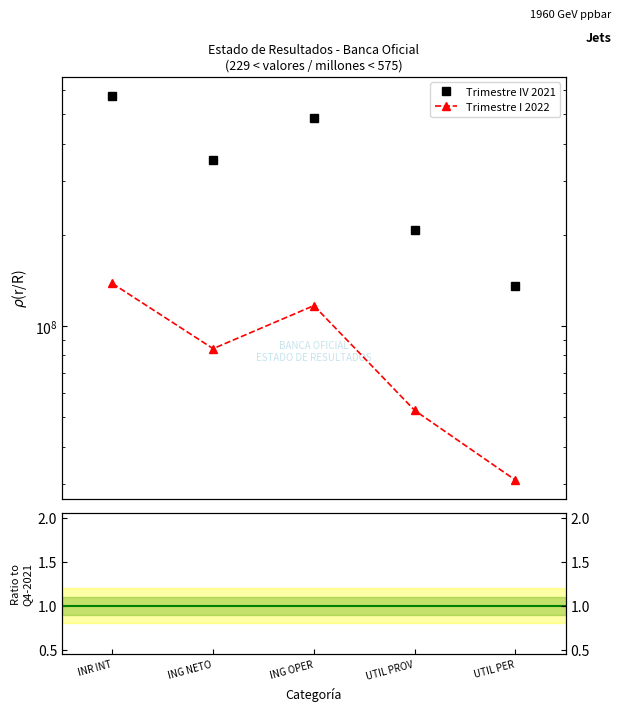

The value of Trimestre I 2022 at UTIL PER is 31015928.9. True or false?

True